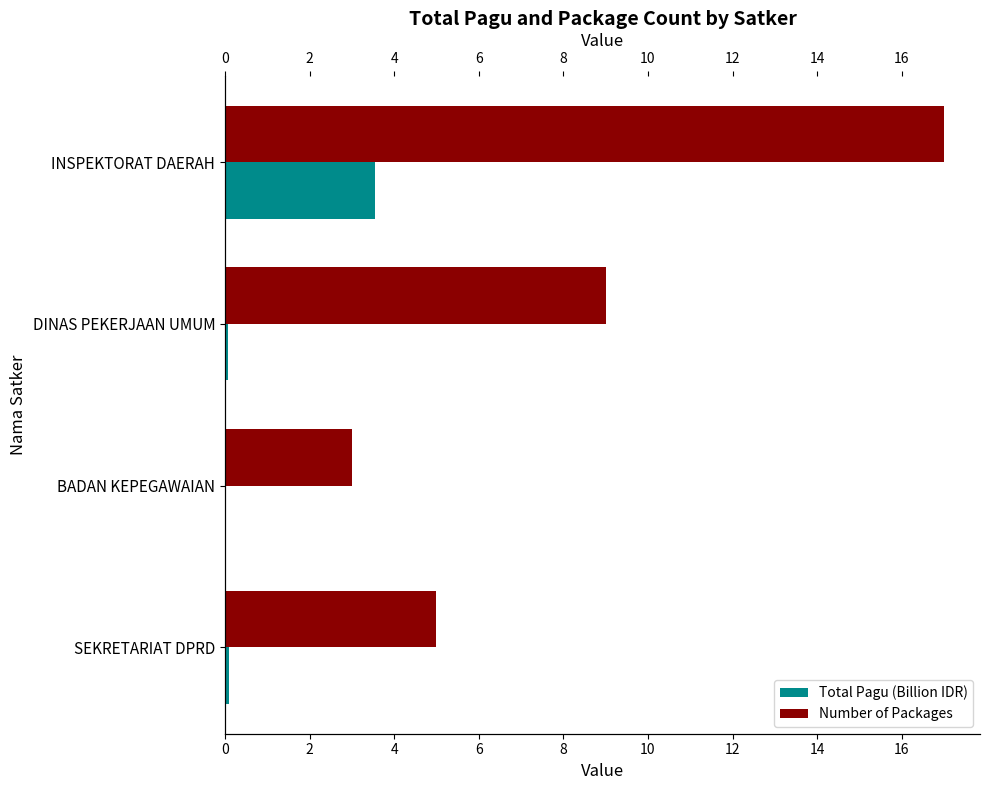

What is the greatest value displayed?

17.0